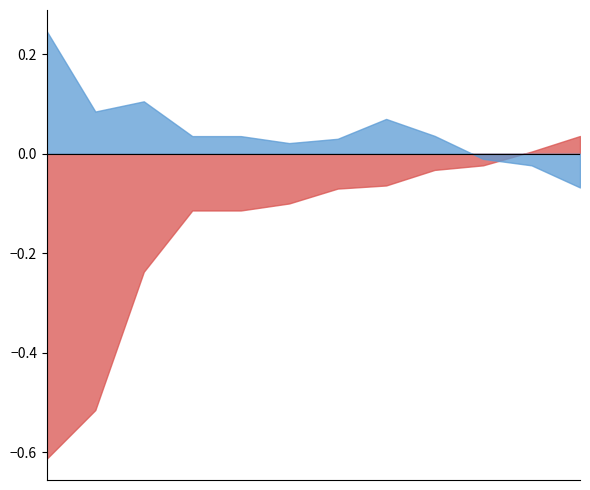

List the series in order of their peak value, highest first.

F(Mo), F(Sa)